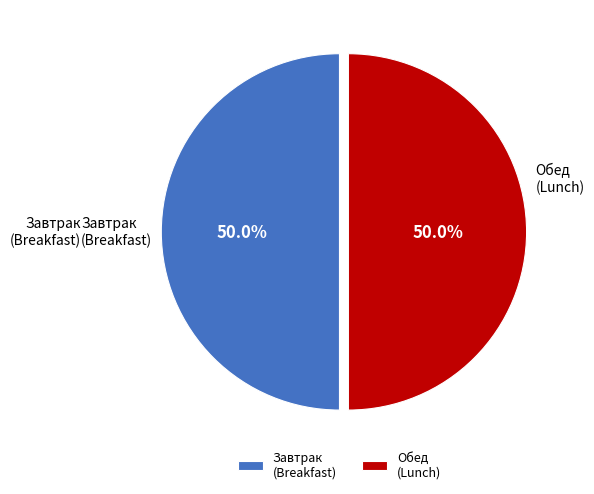

How much of the chart is everything except Обед (Lunch)?

50.0%